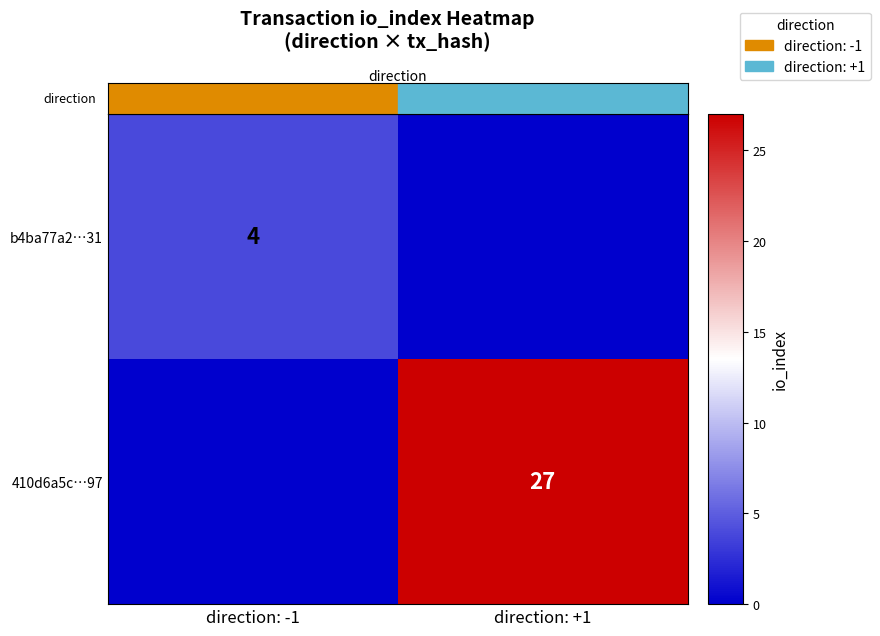

How many distinct data groups are displayed?

2